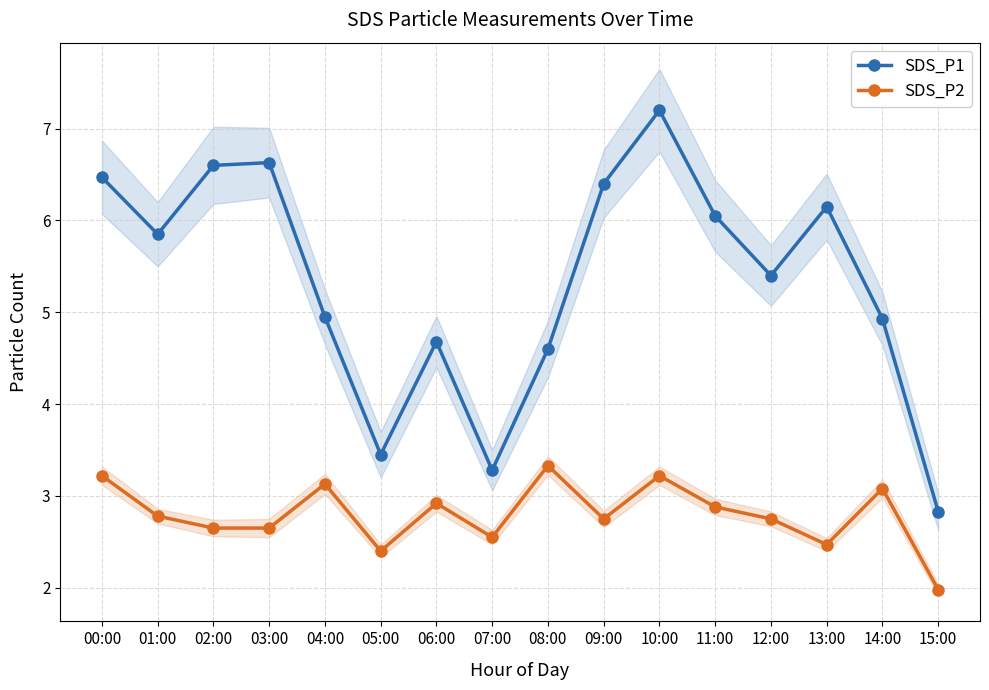

What is the minimum value for SDS_P2?

2.0